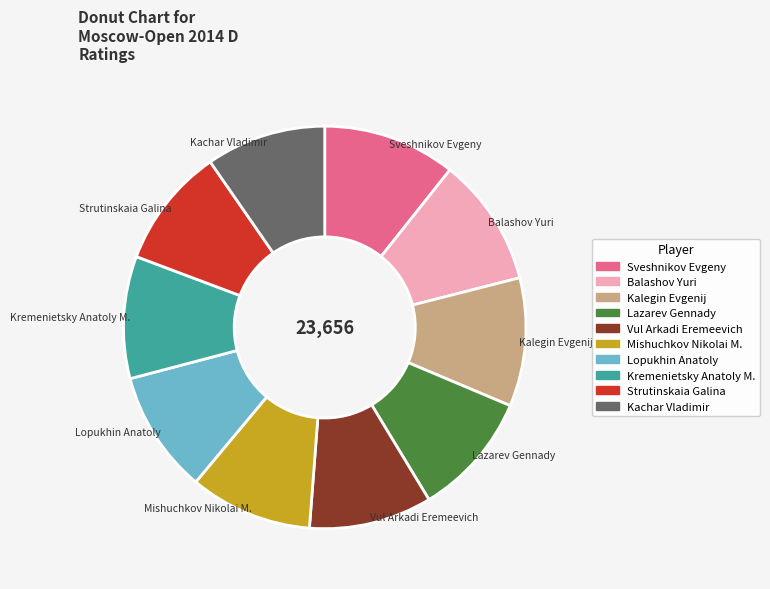

Count the number of slices in the pie.

10